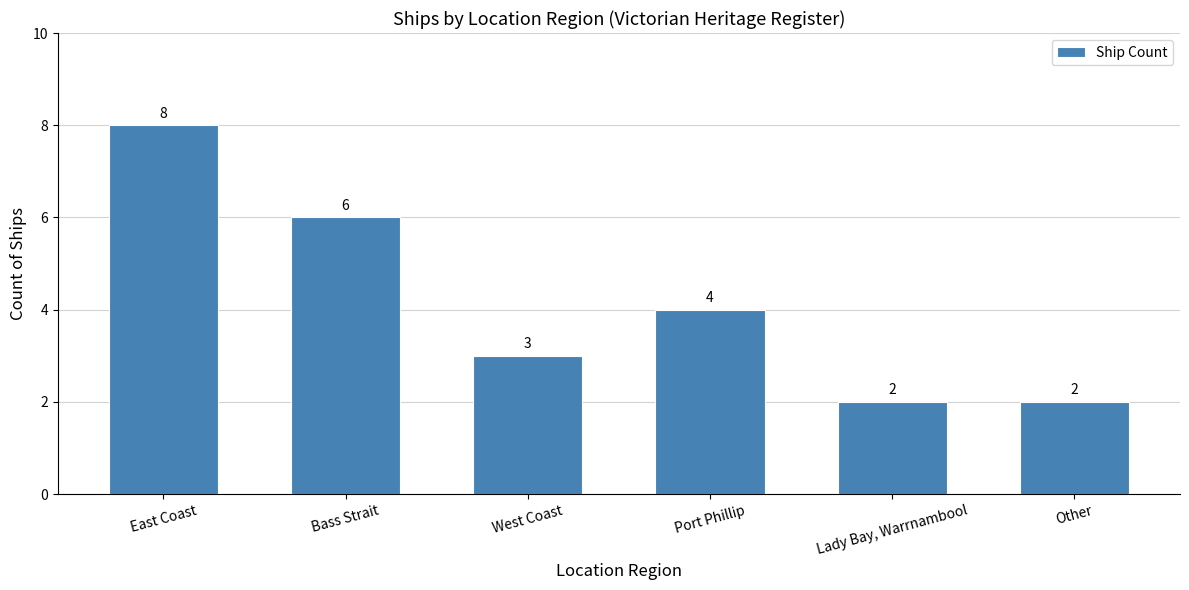

At which category does the chart reach its peak across all series?

East Coast